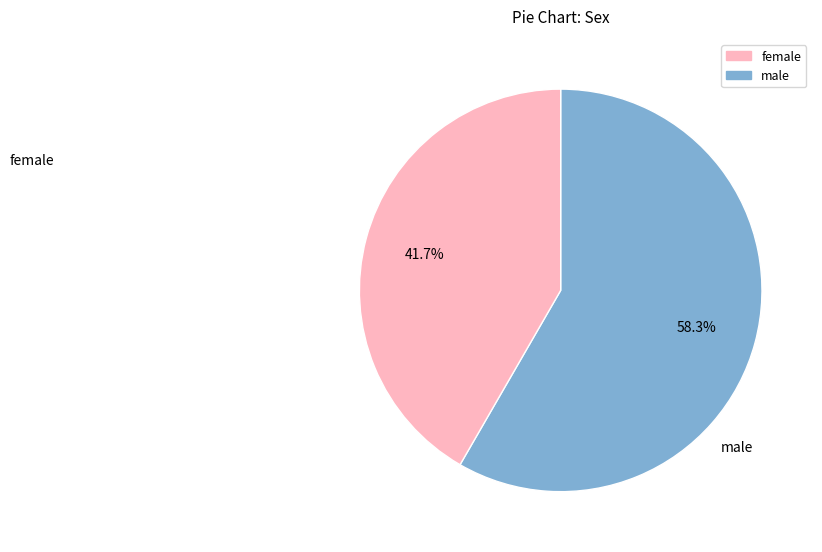

Is there a majority slice in this chart?

Yes